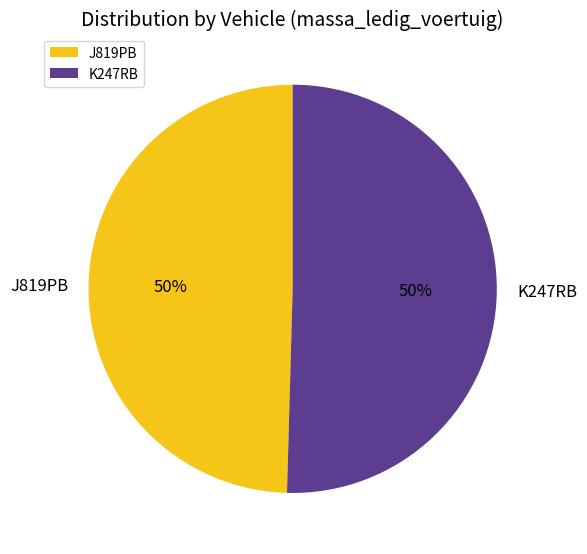

To the nearest percent, what portion does K247RB represent?

50%